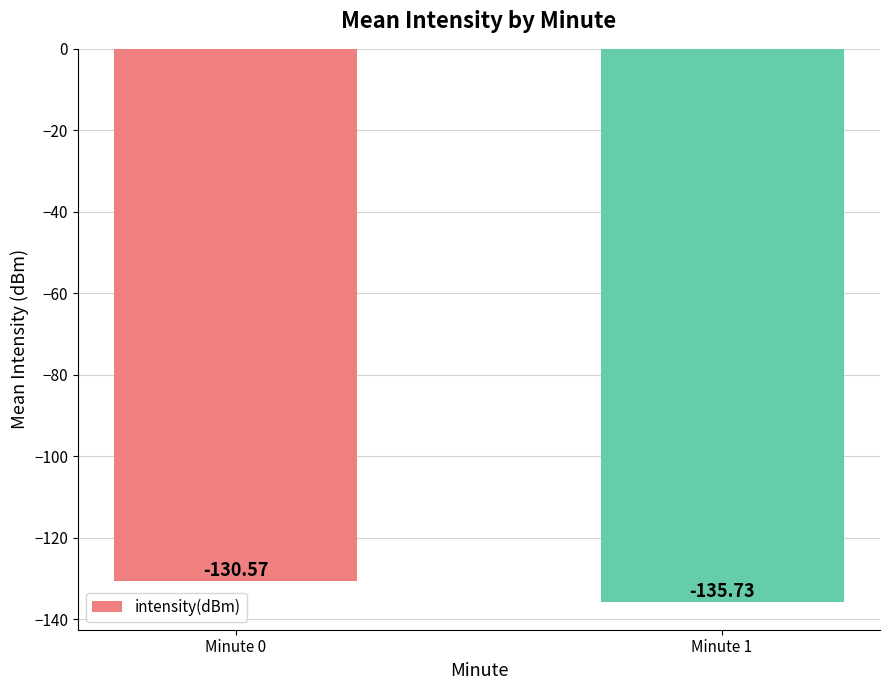

Rank the categories by value from highest to lowest.

Minute 0, Minute 1